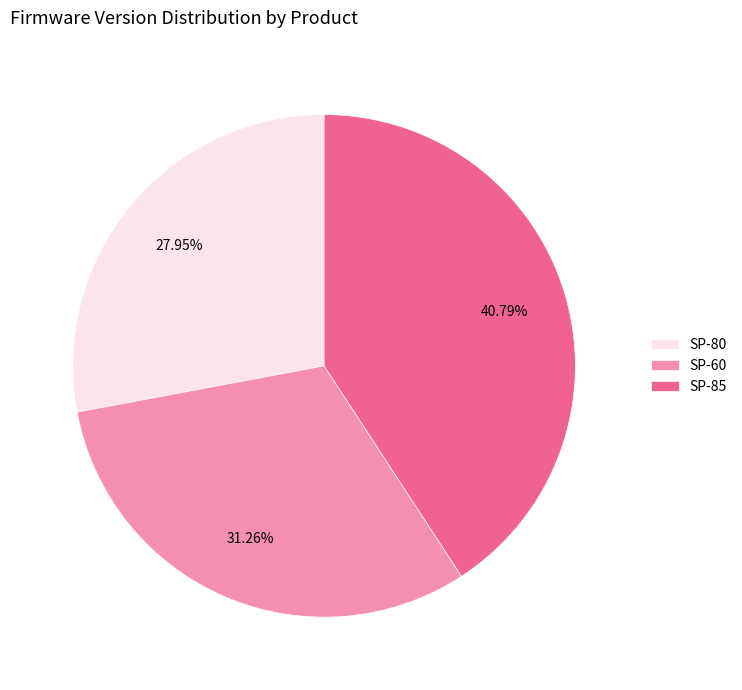

How many segments does this pie chart have?

3